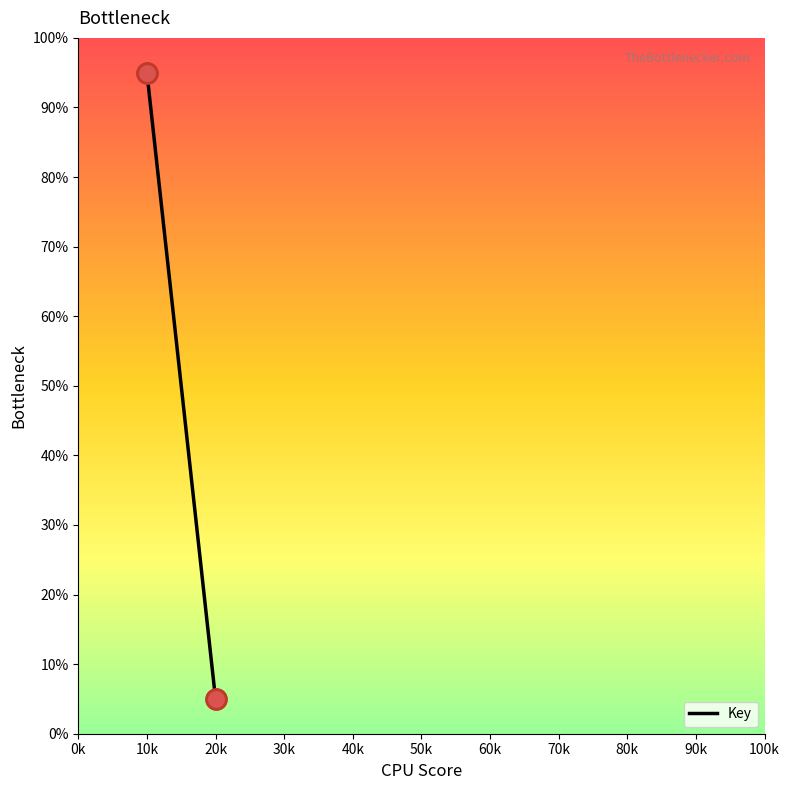

What is the change in value from 10k to 20k?

-90